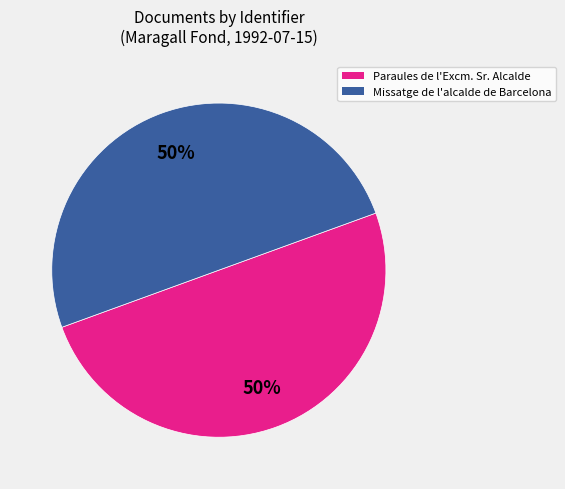

To the nearest percent, what percentage of the pie is Missatge de l'alcalde de Barcelona?

50%